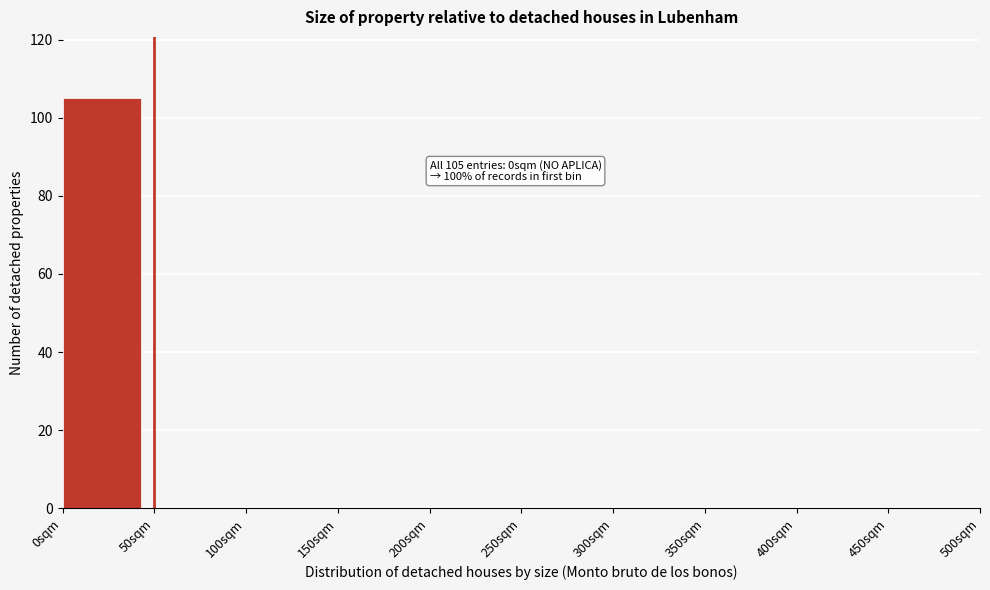

Over which range of the x-axis is the bar tallest?

0 to 50